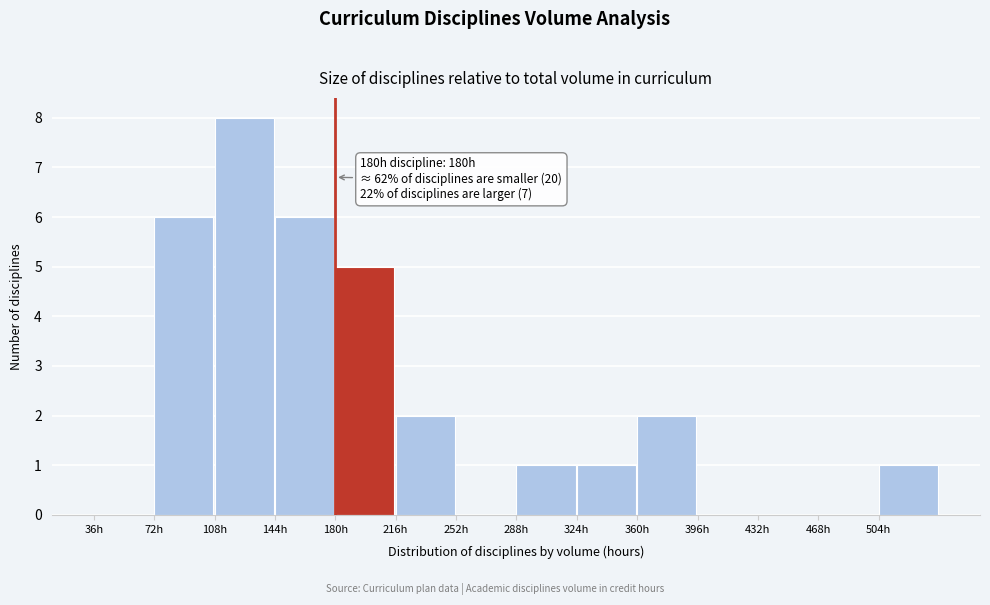

Over which range of the x-axis is the bar tallest?

108 to 144